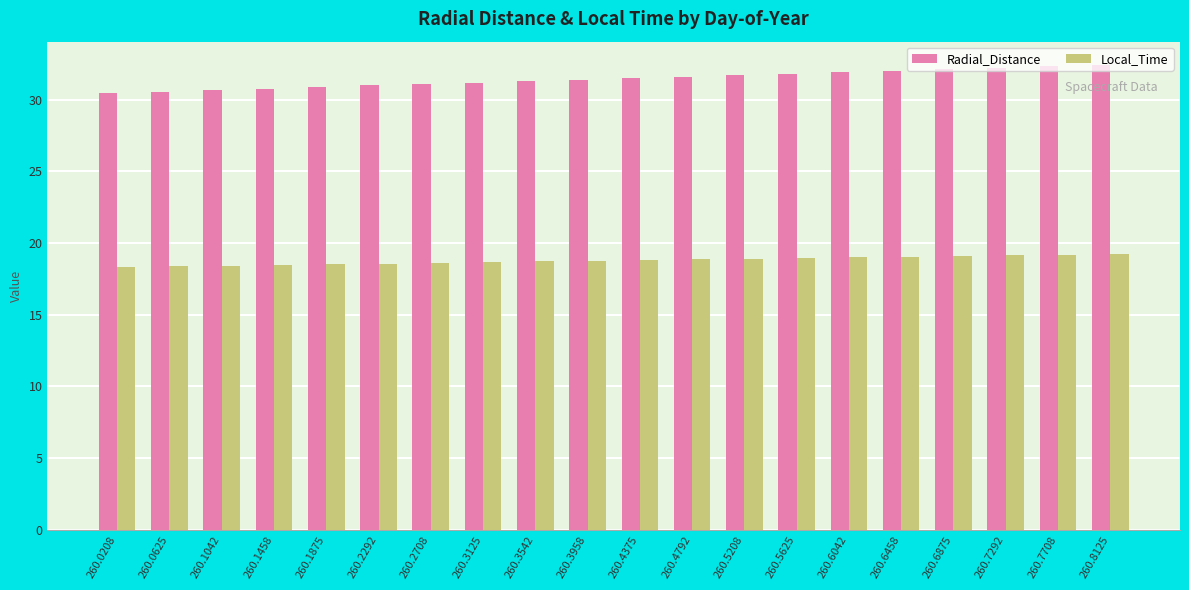

True or false: Local_Time has a value of 19.1 at 260.6458.

True